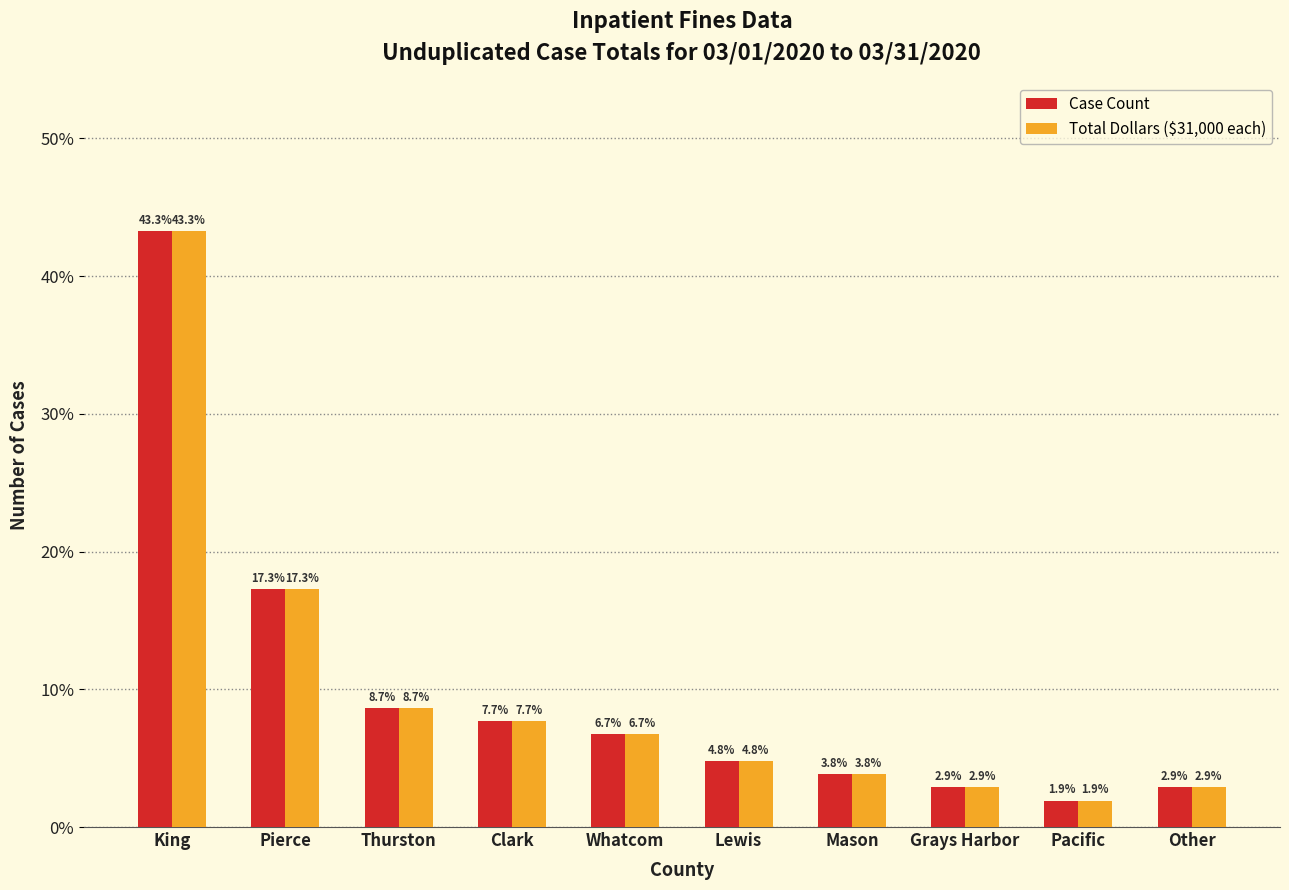

What is the average value of the Case Count series?

10.0